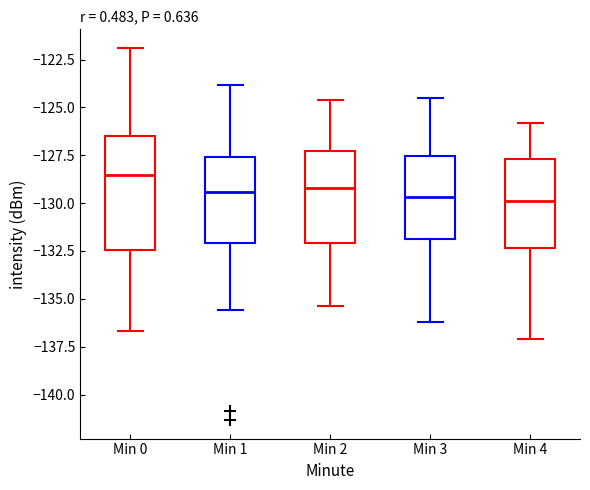

Reading left to right, read every box against the y-axis: the position of its median line, the range the box covers, and the ends of its whiskers. The values are not printed on the chart, so give them approximately, as read against the axis.

Min 0: median -128.5, box -132.5 to -126.5, whiskers -136.5 to -122.0
Min 1: median -129.5, box -132.0 to -127.5, whiskers -135.5 to -124.0
Min 2: median -129.0, box -132.0 to -127.5, whiskers -135.5 to -124.5
Min 3: median -129.5, box -132.0 to -127.5, whiskers -136.0 to -124.5
Min 4: median -130.0, box -132.5 to -127.5, whiskers -137.0 to -126.0